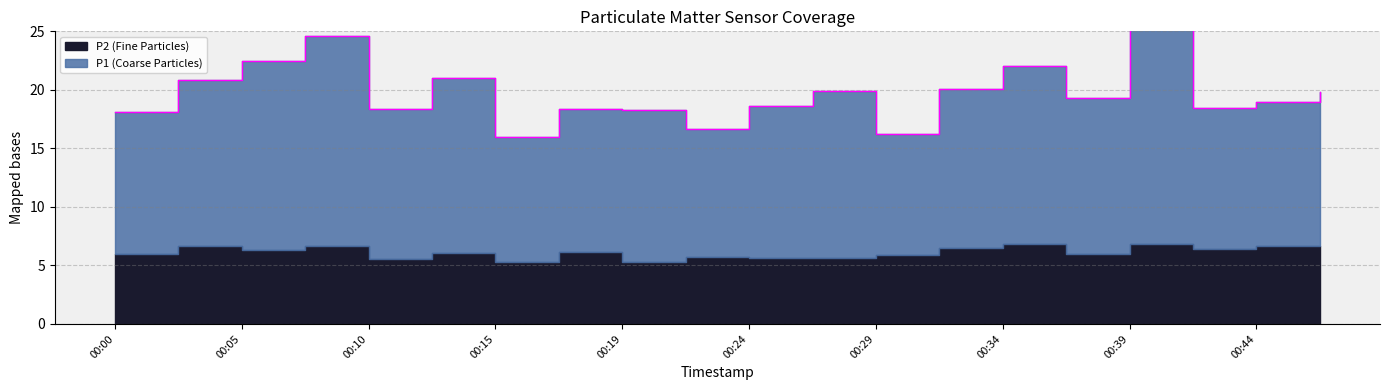

Between 00:27 and 00:07, which is larger?

00:07